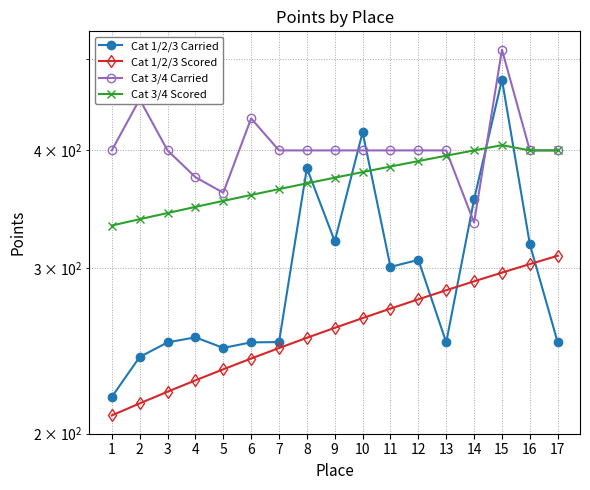

What is the value of the Cat 3/4 Scored point at the 12th from the left?

389.7